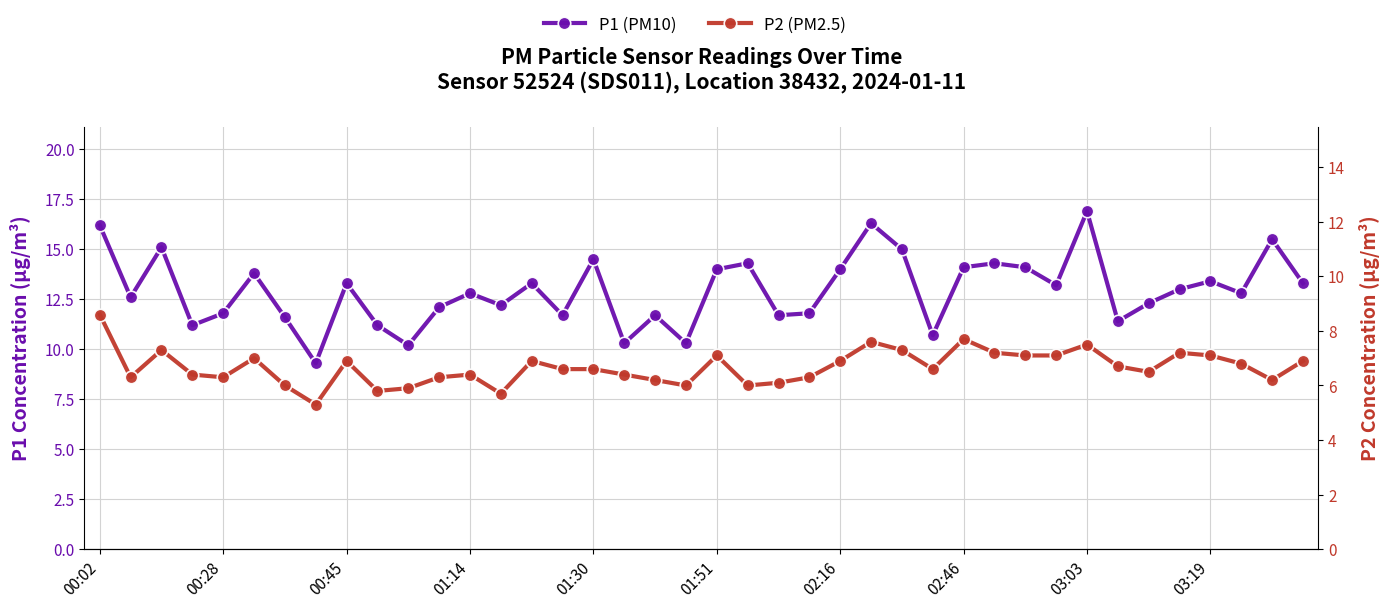

What value does the P2 (PM2.5) series have at 39?

6.9